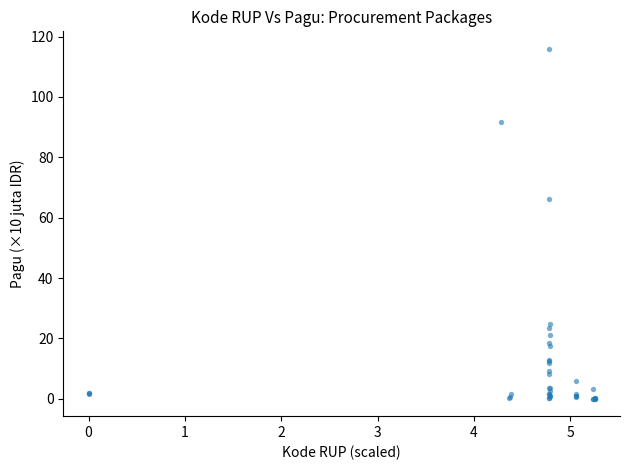

What Y value in the scatter plot is closest to 58?

66.1